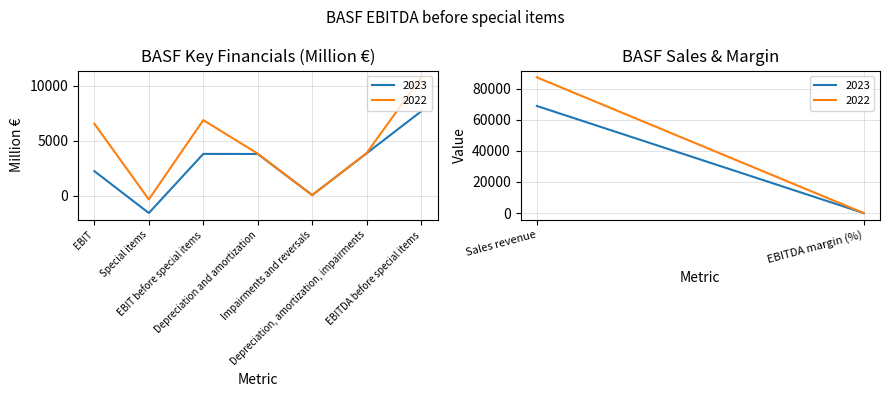

Which series has the largest total across all categories?

2022